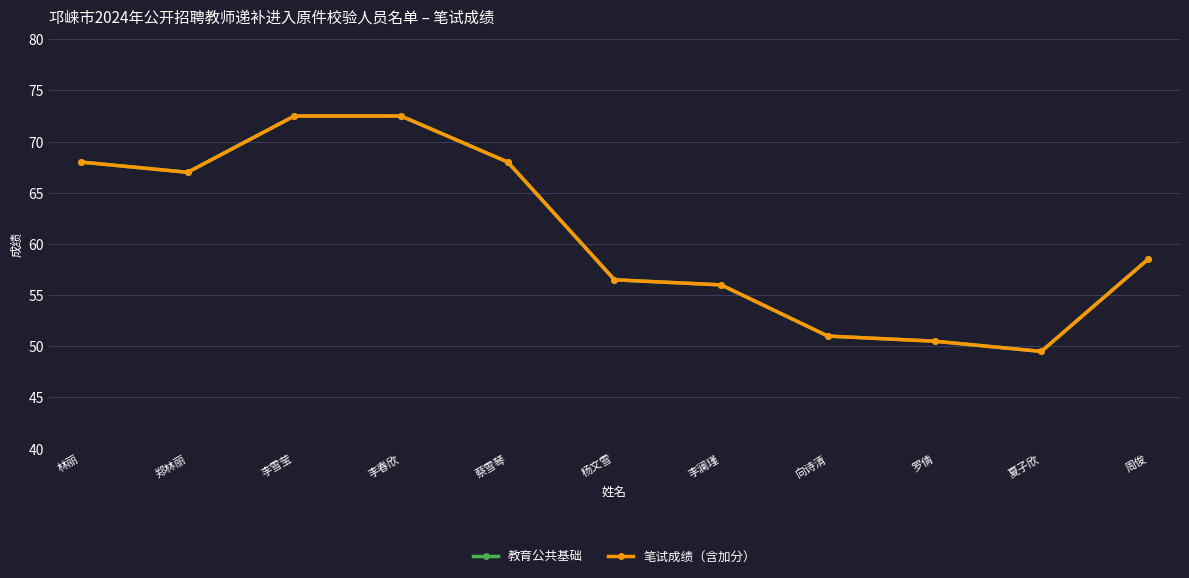

What is the minimum value for 教育公共基础?

49.5